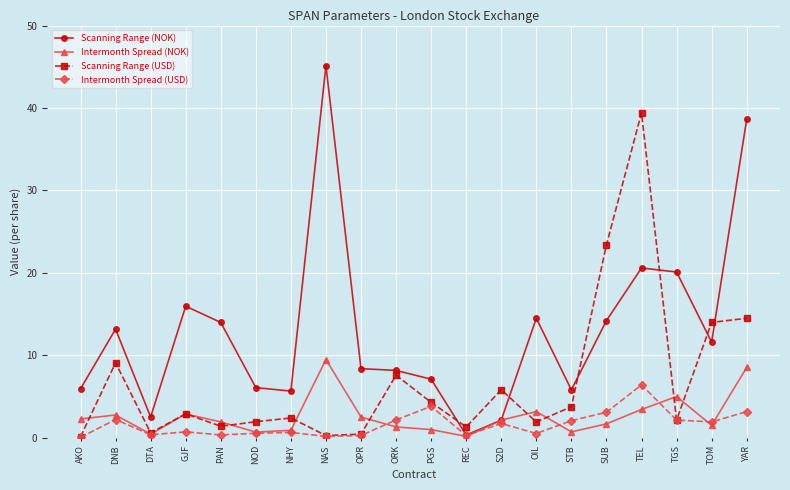

What is the greatest value displayed?

45.1